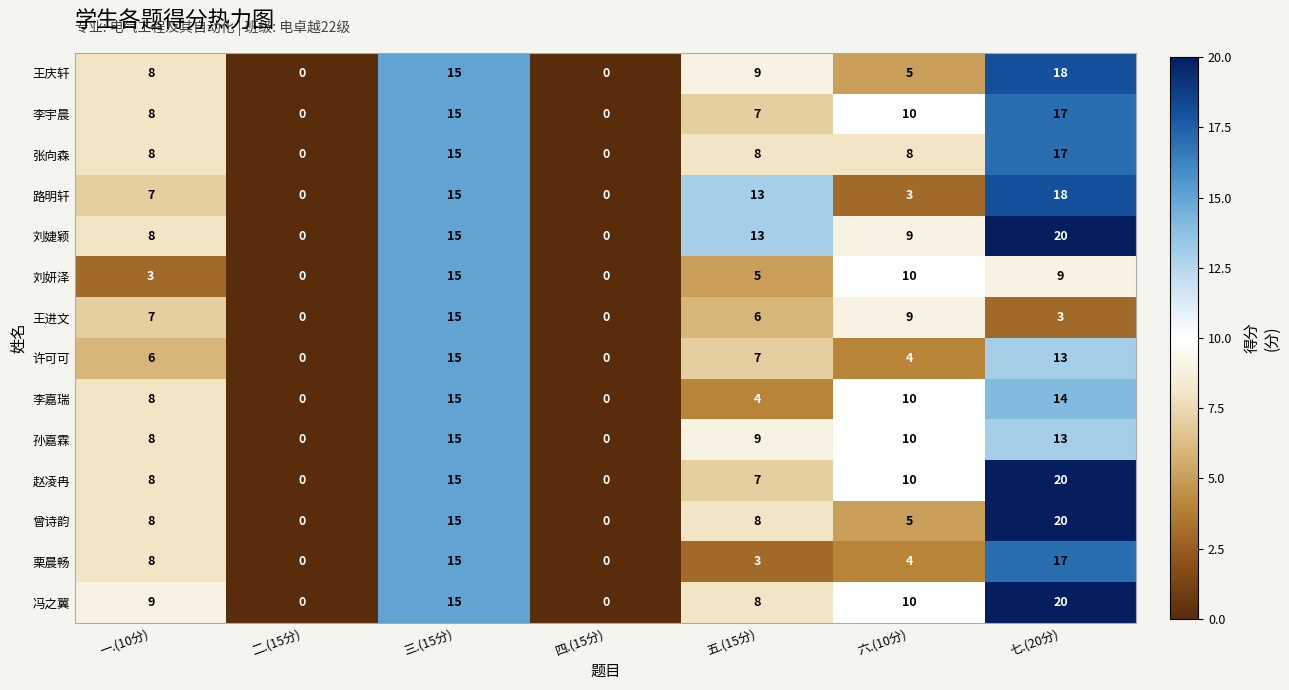

Is it true that 栗晨畅 equals -11 at 四.(15分)?

False